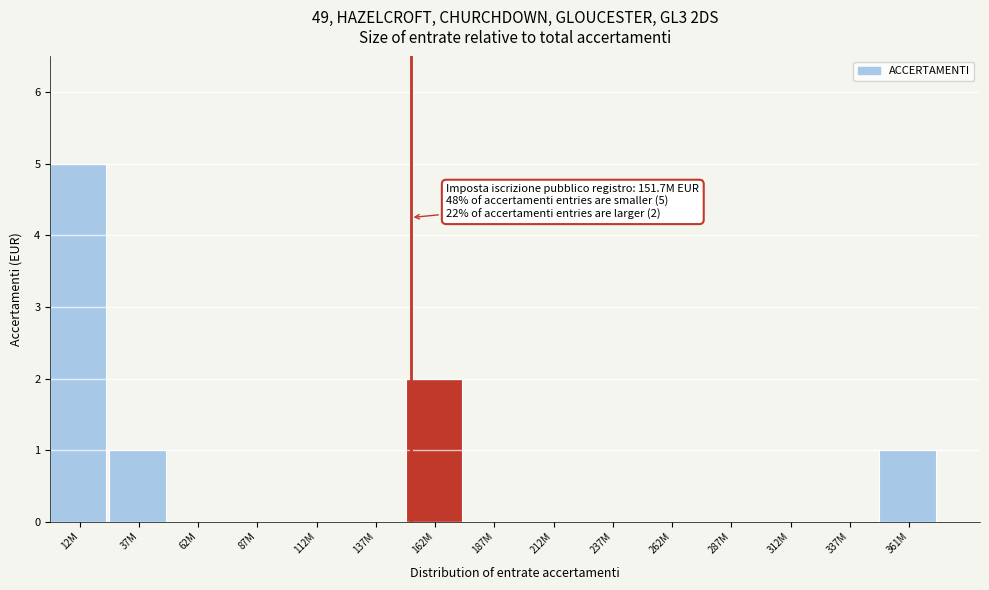

Reading right to left, transcribe all the data shown in this chart.

361M=1	337M=0	312M=0	287M=0	262M=0	237M=0	212M=0	187M=0	162M=2	137M=0	112M=0	87M=0	62M=0	37M=1	12M=5